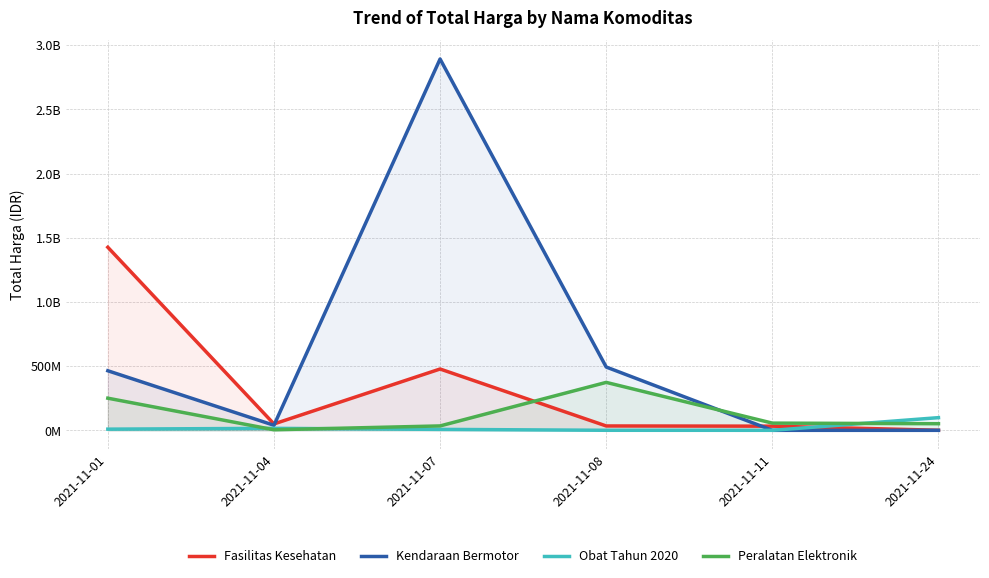

What is the average value of the Kendaraan Bermotor series?

648094017